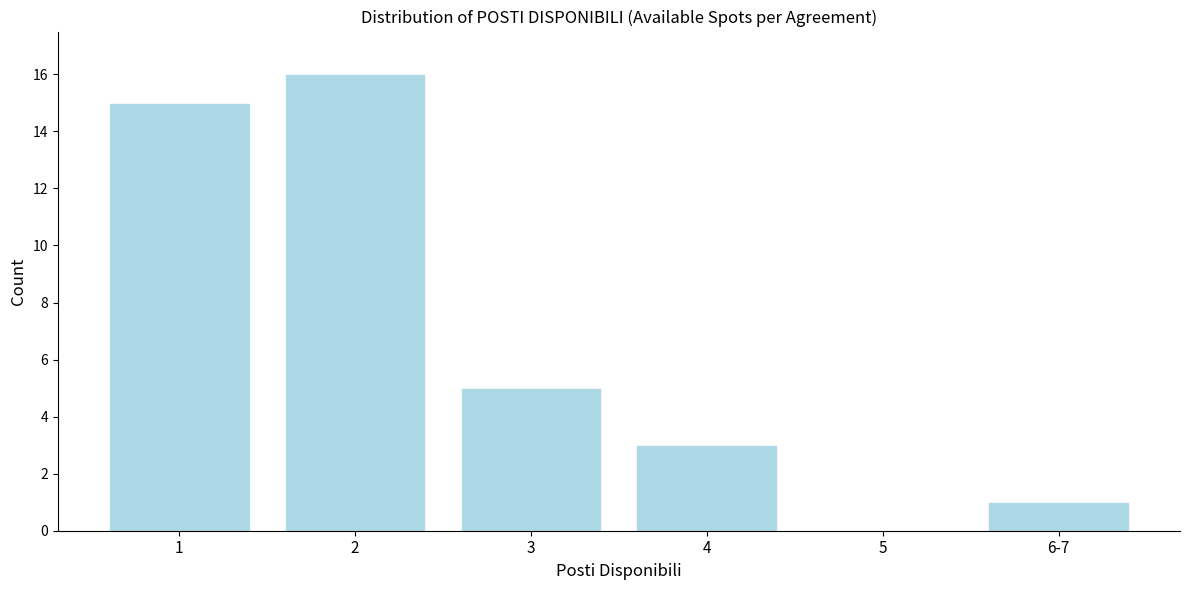

Reading left to right, what are all the values shown in this chart?

1=15	2=16	3=5	4=3	5=0	6-7=1